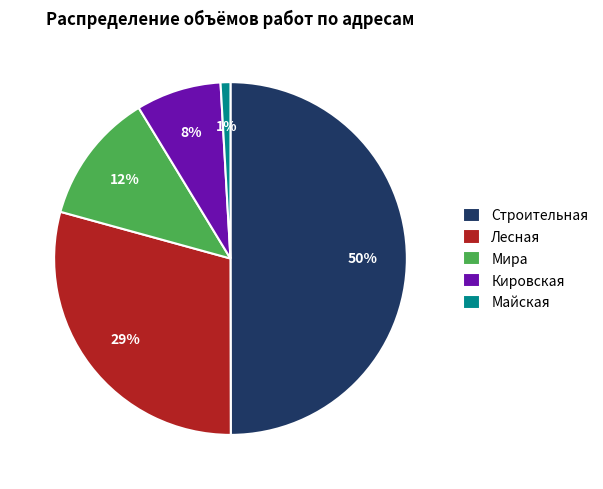

To the nearest percent, what is the difference between the Майская and Строительная slice percentages?

49%